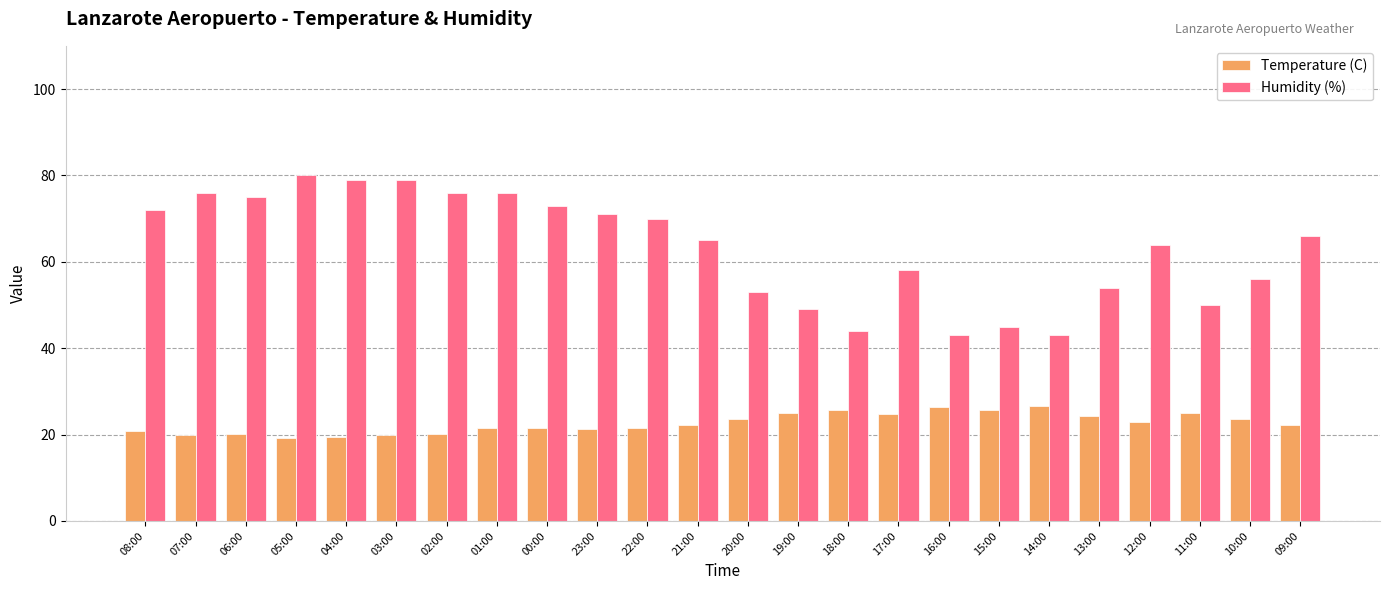

Is the value of Temperature (C) at 20:00 greater than the value of Humidity (%) at 04:00?

No